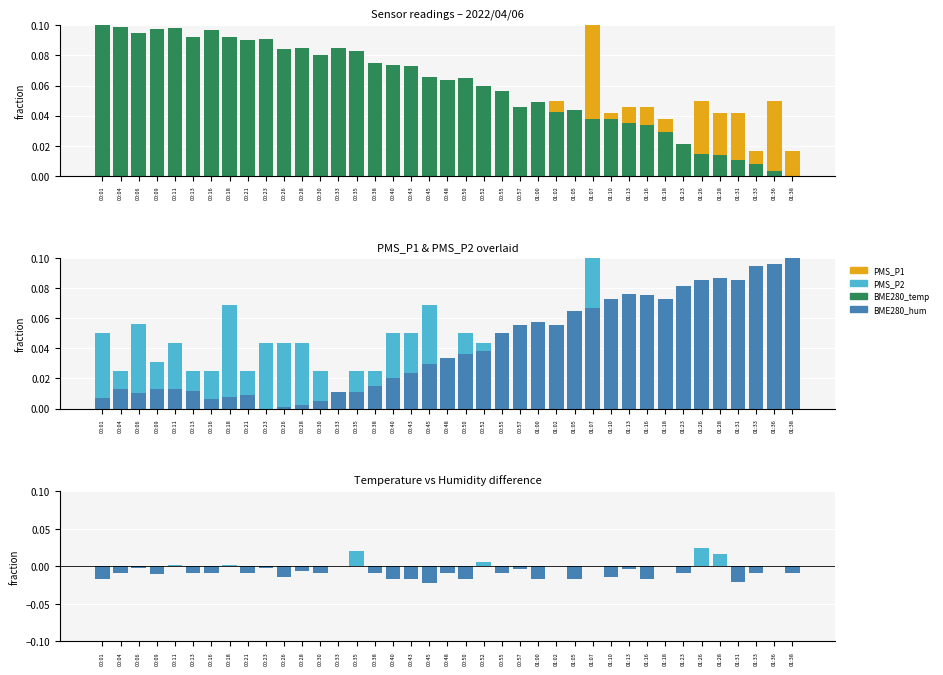

Rank the categories by PMS_P2 value from lowest to highest.

00:33, 00:04, 00:13, 00:16, 00:21, 00:30, 00:35, 00:38, 00:48, 01:23, 01:26, 01:28, 01:33, 01:38, 00:09, 00:55, 00:57, 01:18, 00:11, 00:23, 00:26, 00:28, 00:52, 00:01, 00:40, 00:43, 00:50, 01:00, 01:02, 01:05, 01:13, 01:36, 00:06, 01:10, 01:16, 01:31, 00:18, 00:45, 01:07